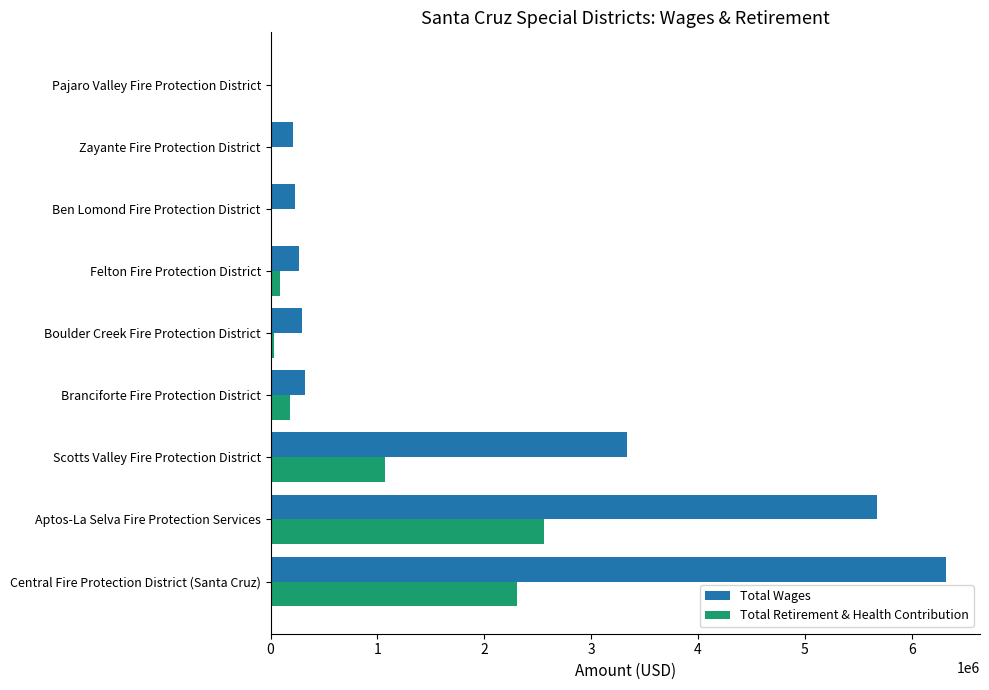

What is the total value across all series at Zayante Fire Protection District?

209187